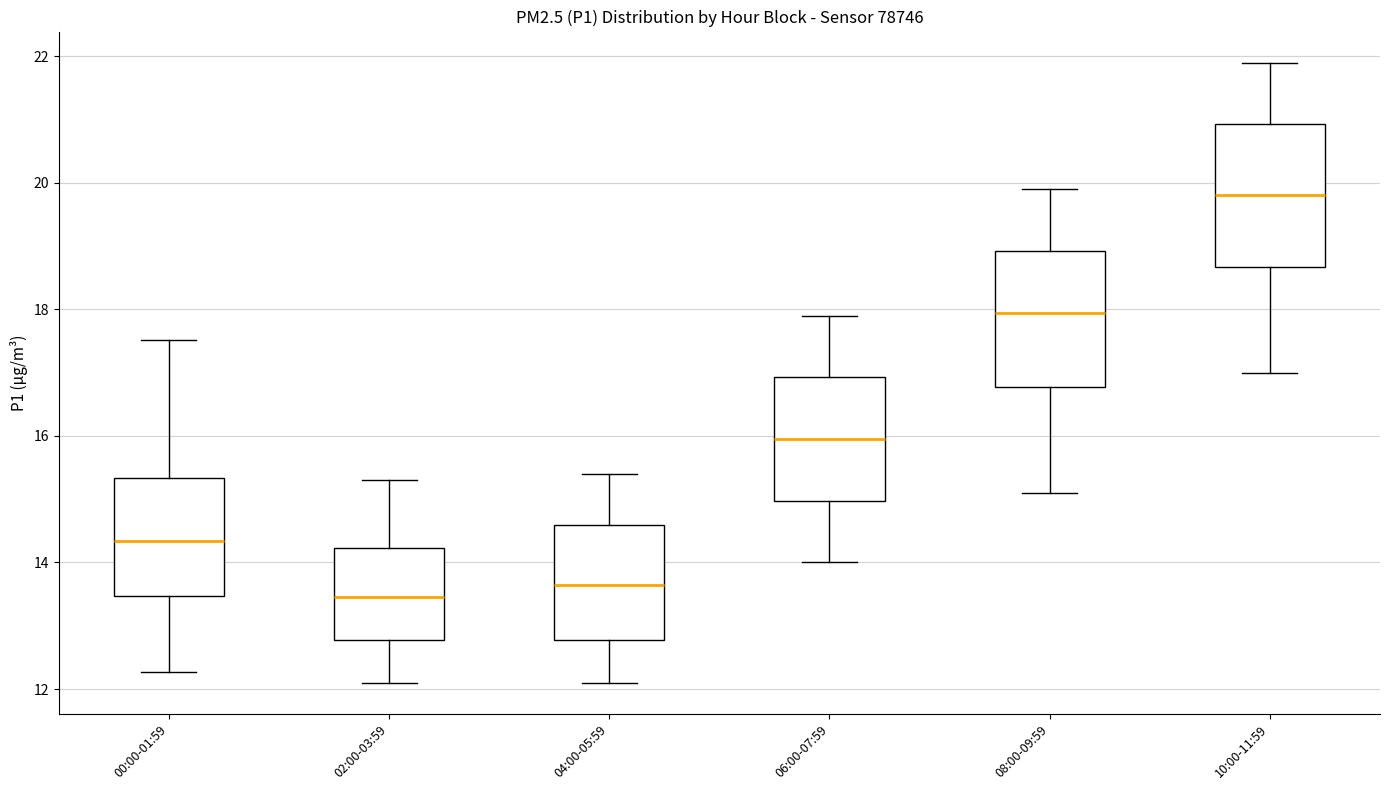

Reading left to right, transcribe this box plot: for each box, give where its median line is, the range the box spans, and where its two whiskers end, as read against the y-axis. The values are not printed on the chart, so give them approximately, as read against the axis.

00:00-01:59: median 14.4, box 13.4 to 15.4, whiskers 12.2 to 17.6
02:00-03:59: median 13.4, box 12.8 to 14.2, whiskers 12.2 to 15.4
04:00-05:59: median 13.6, box 12.8 to 14.6, whiskers 12.2 to 15.4
06:00-07:59: median 16.0, box 15.0 to 17.0, whiskers 14.0 to 18.0
08:00-09:59: median 18.0, box 16.8 to 19.0, whiskers 15.2 to 20.0
10:00-11:59: median 19.8, box 18.6 to 21.0, whiskers 17.0 to 22.0